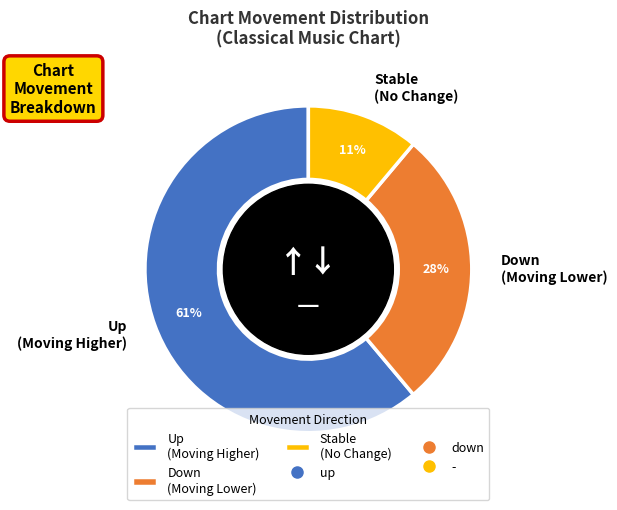

Does any single category account for the majority?

Yes